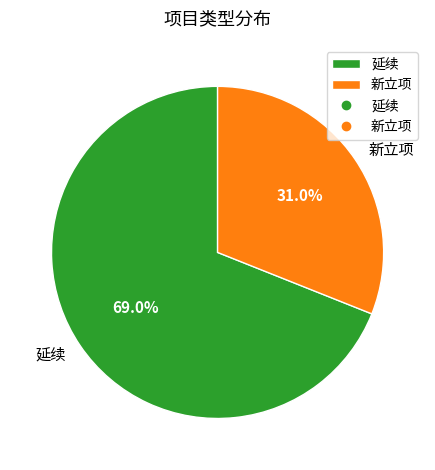

What is the total percentage of 新立项 and 延续?

100.0%